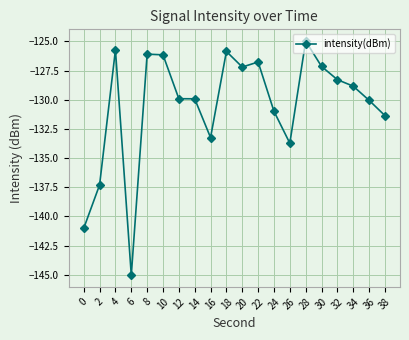

What is the average value?

-130.5